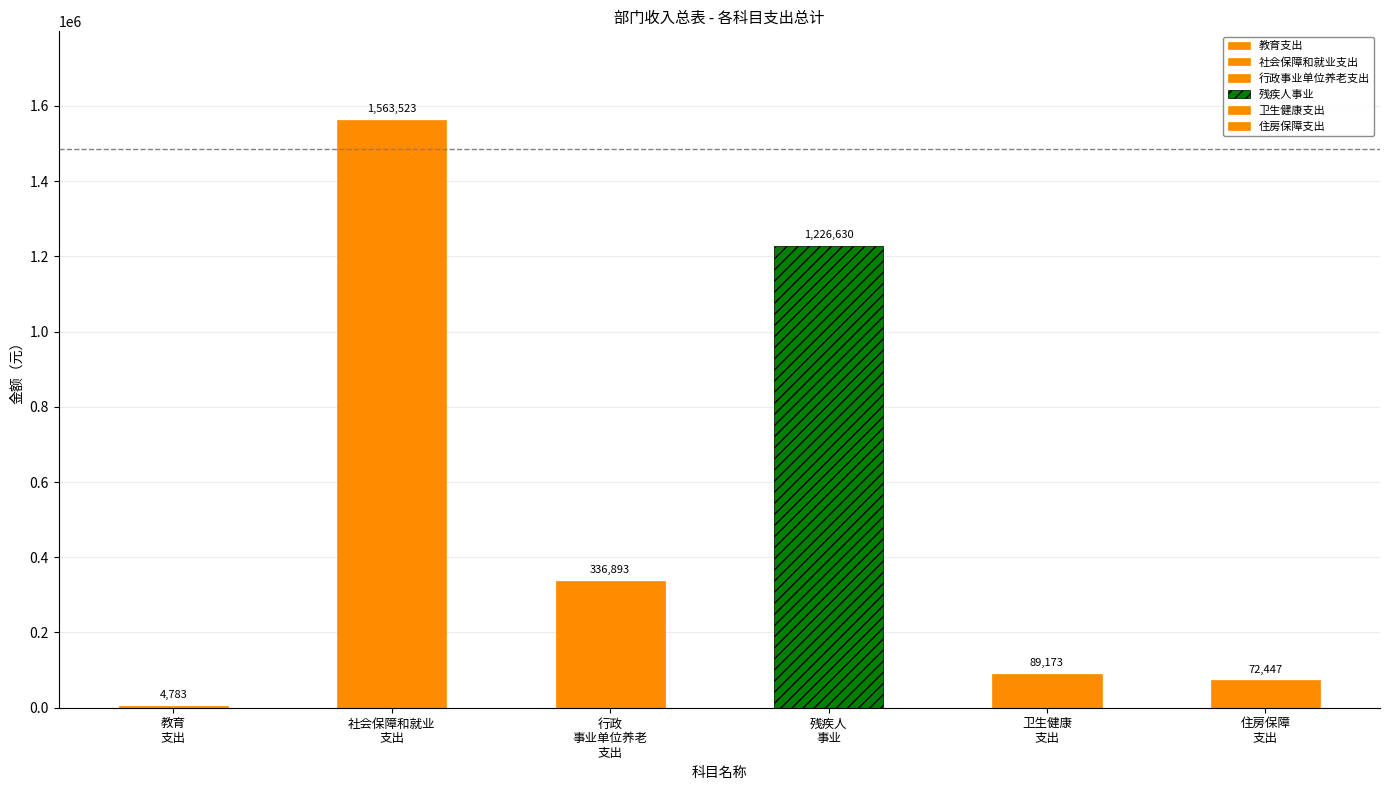

What is the maximum value shown in the chart?

1563523